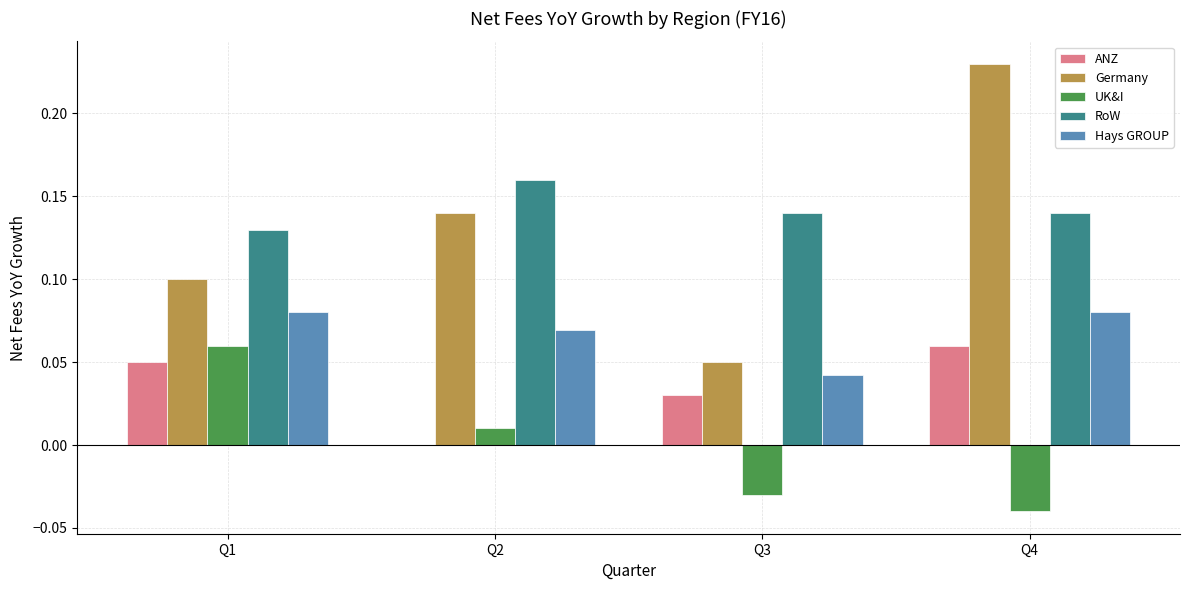

Which series changed the most between Q1 and Q4?

Germany